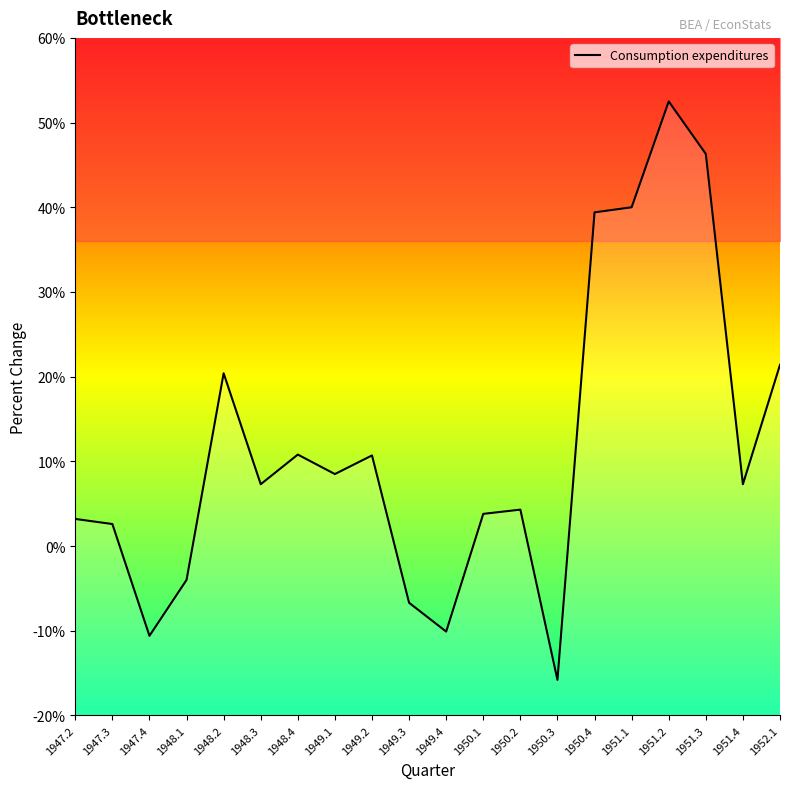

How many categories are shown in the chart?

20